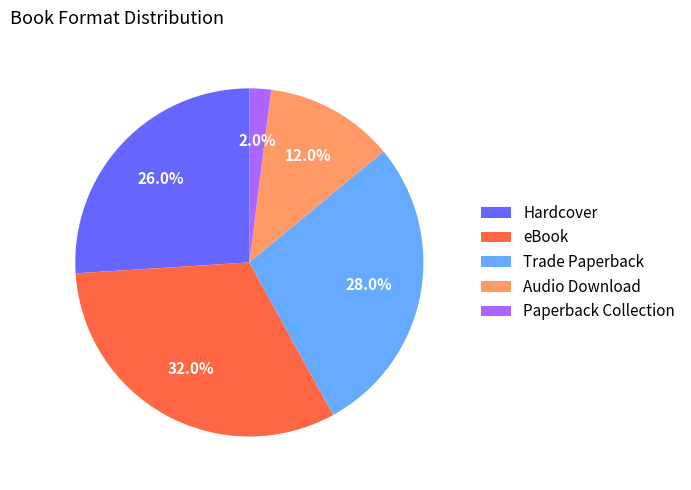

Do Trade Paperback and Hardcover together represent more than half of the pie?

Yes